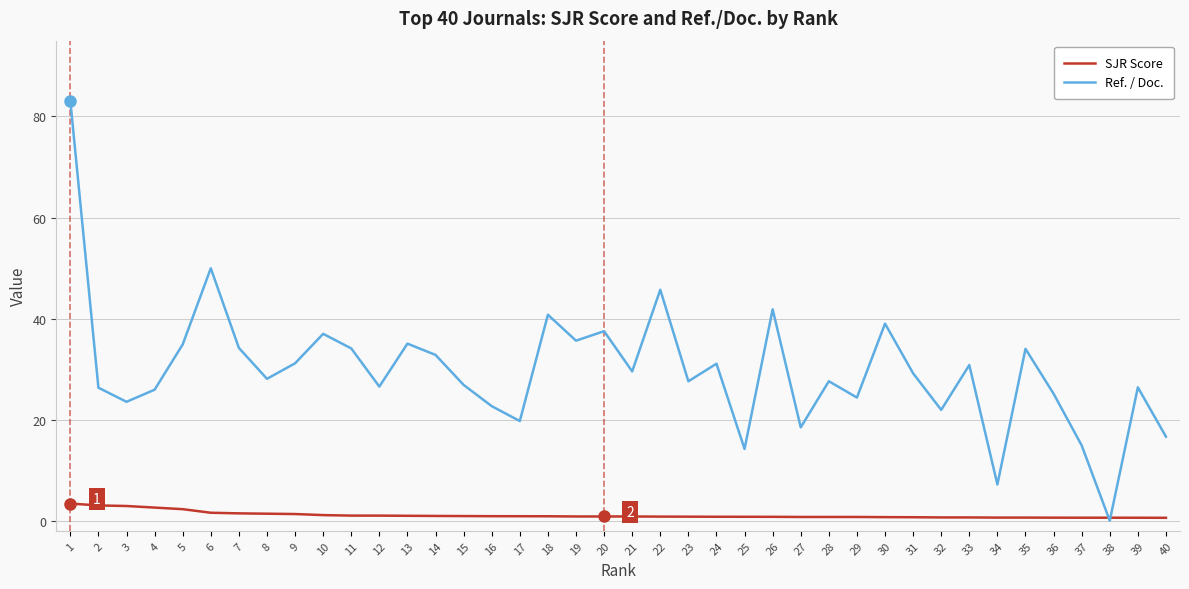

What is the maximum value shown in the chart?

83.1